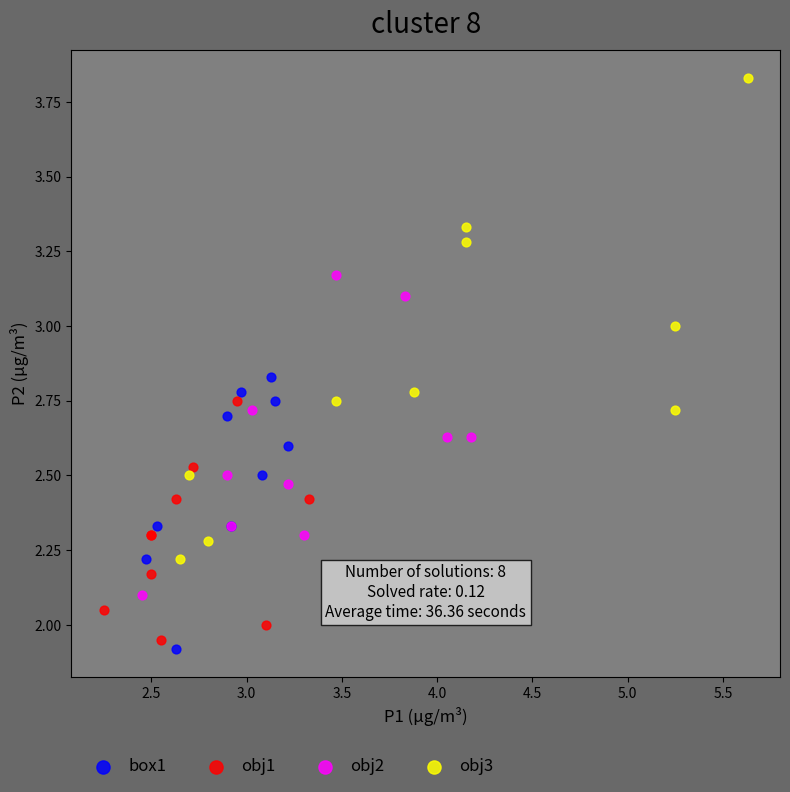

Which series reaches the maximum Y coordinate?

obj3